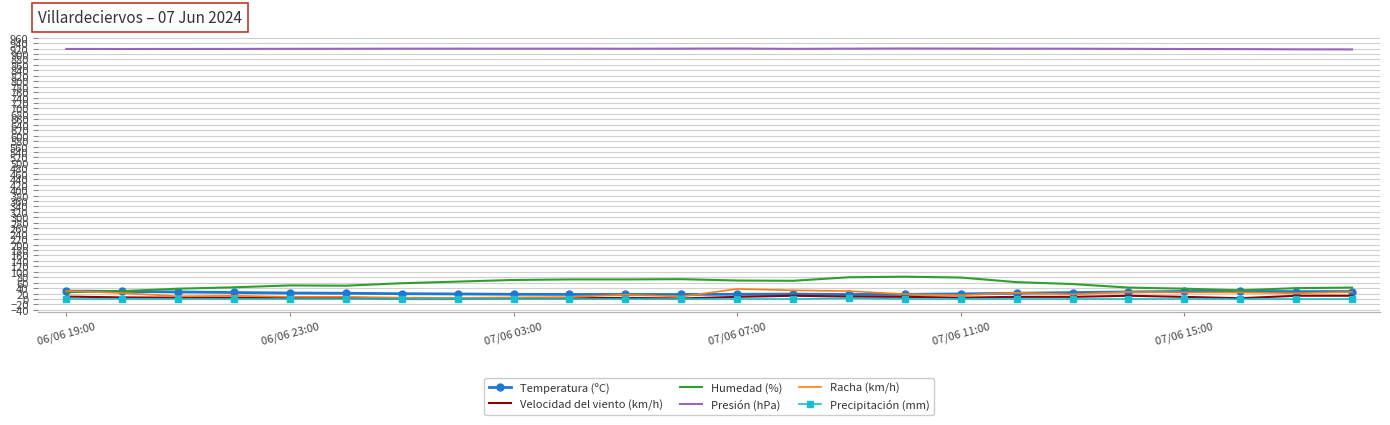

Which series has the largest total across all categories?

Presión (hPa)